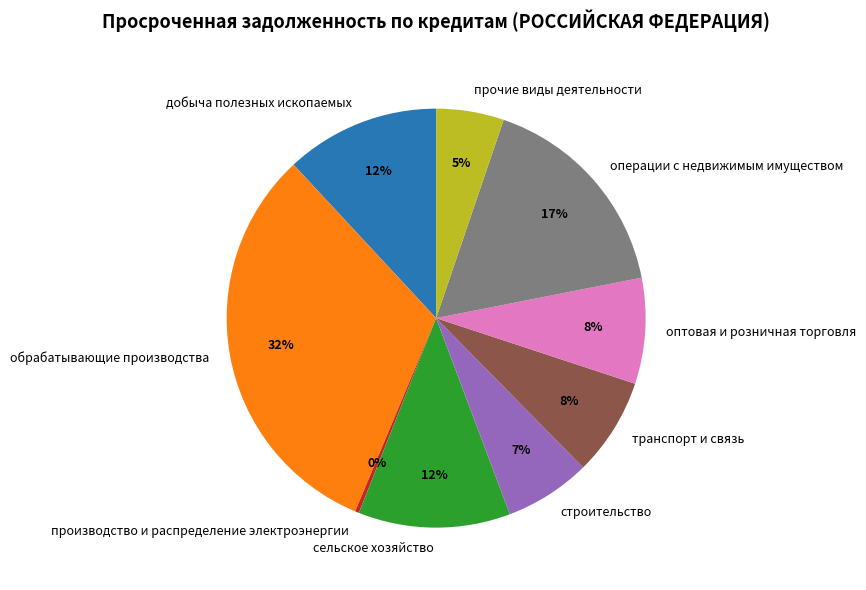

Which has a higher value, прочие виды деятельности or транспорт и связь?

транспорт и связь